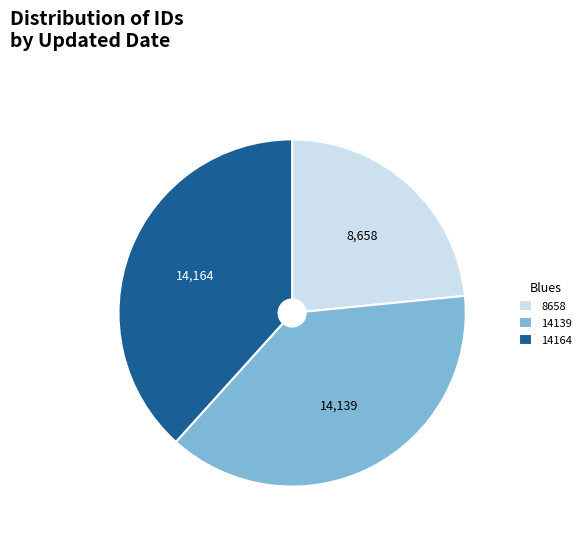

Which category has the smallest portion of the pie?

8658